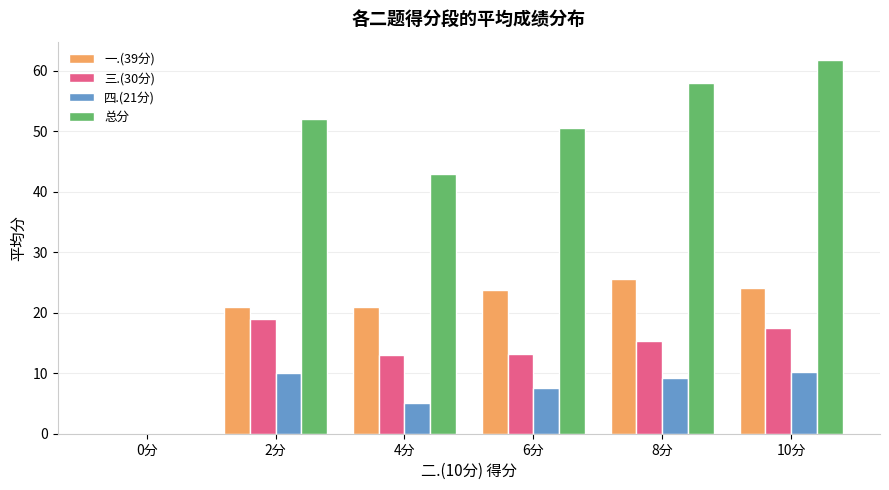

Count the number of data series in this chart.

4